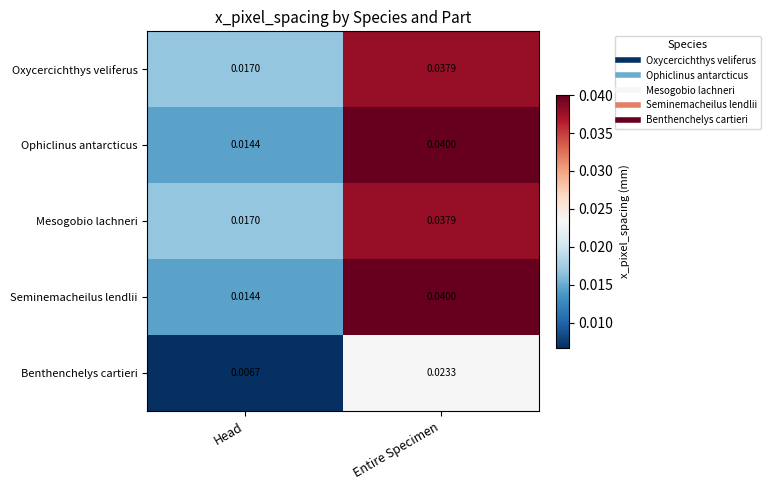

At which label is Benthenchelys cartieri closest to 0?

Head